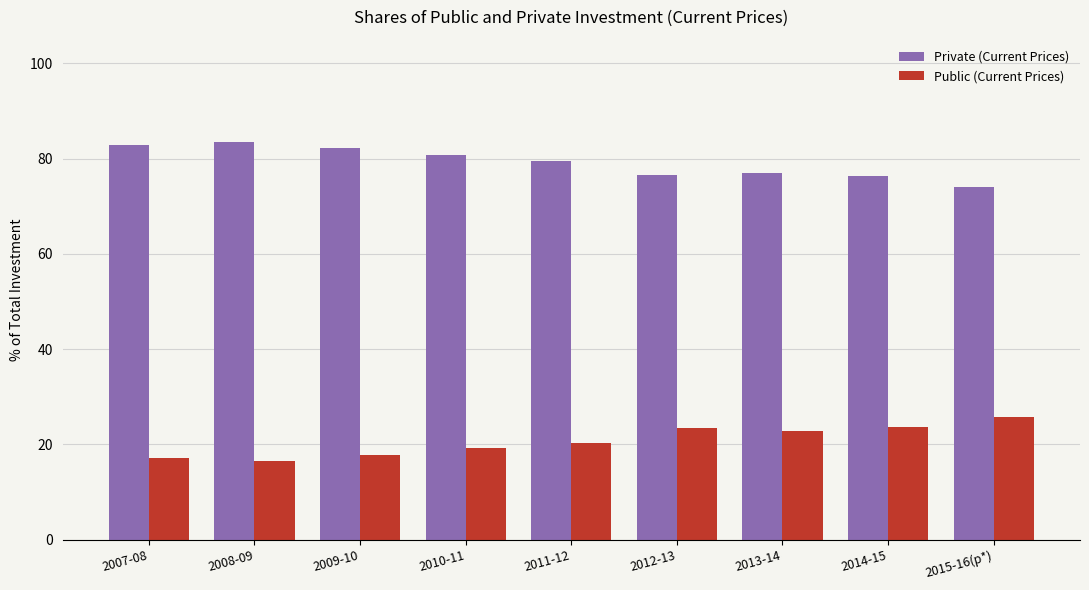

What is the maximum value for Public (Current Prices)?

25.9